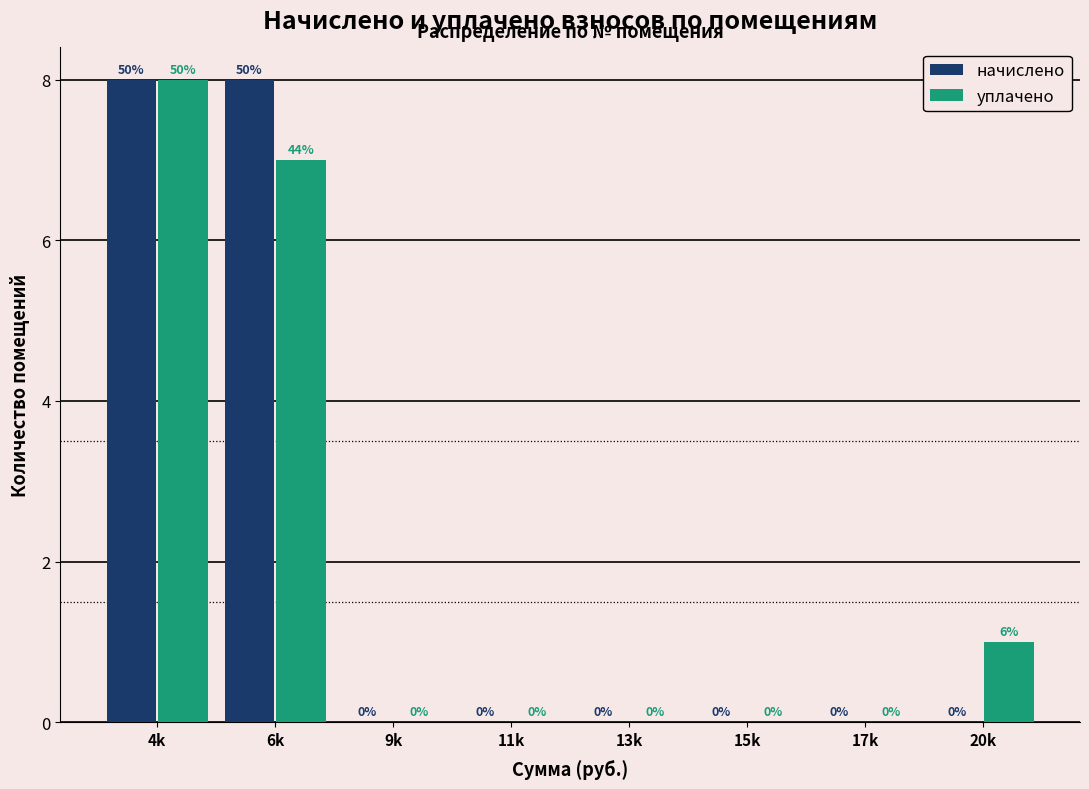

Reading left to right, extract all data points from this chart.

начислено: 4k=8	6k=8	9k=0	11k=0	13k=0	15k=0	17k=0	20k=0
уплачено: 4k=8	6k=7	9k=0	11k=0	13k=0	15k=0	17k=0	20k=1